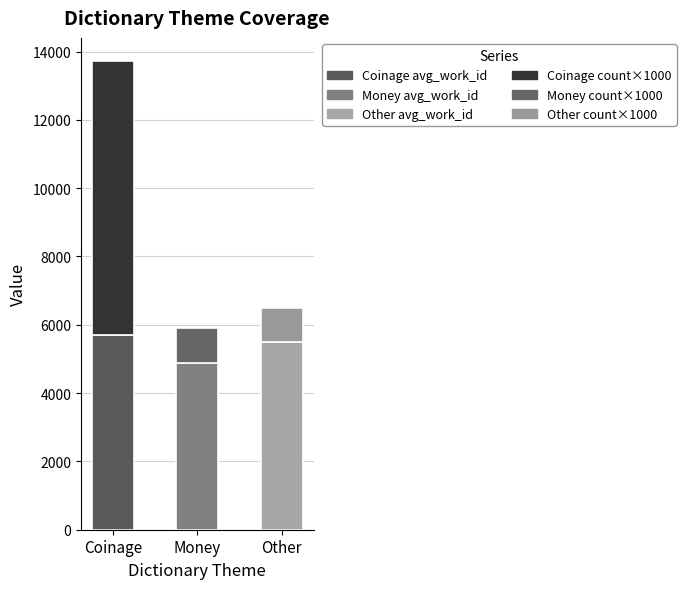

At which category is the sum across all series the highest?

Coinage